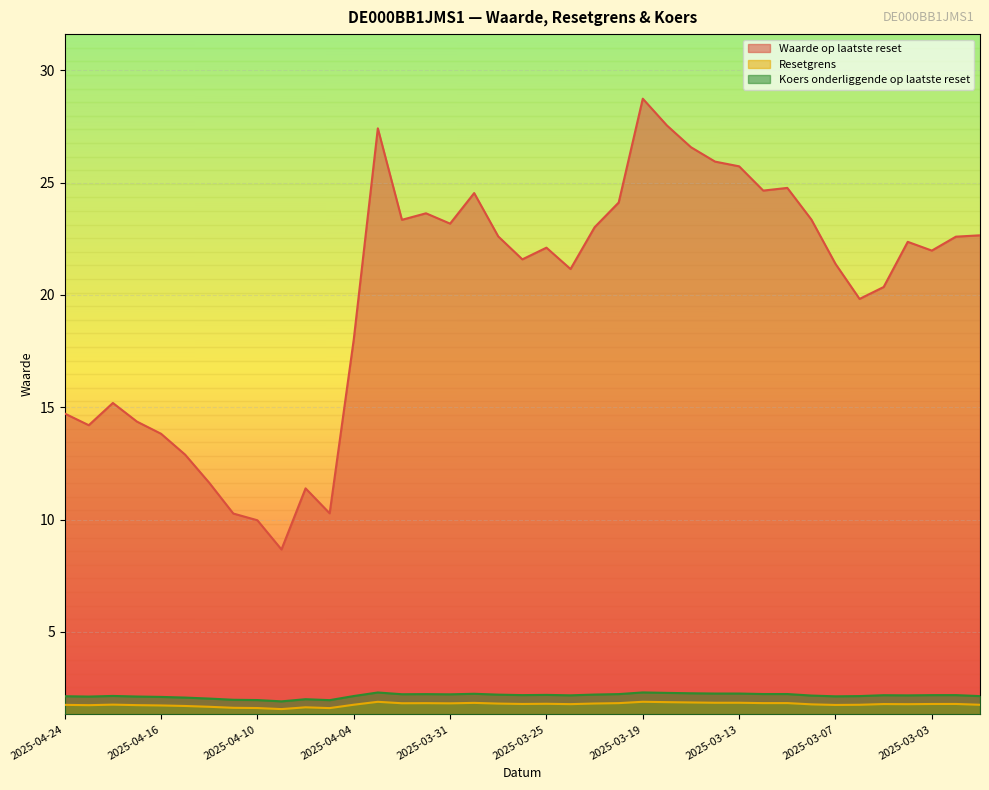

What are all the series names shown in the legend?

Waarde op laatste reset, Resetgrens, Koers onderliggende op laatste reset